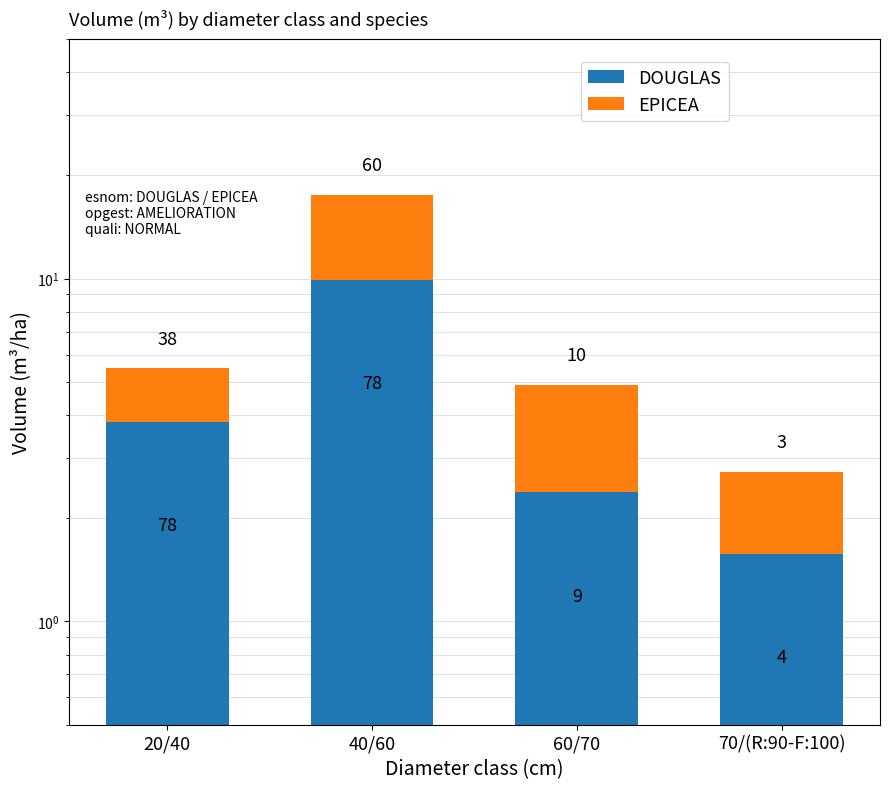

What is the average value of the EPICEA series?

3.2